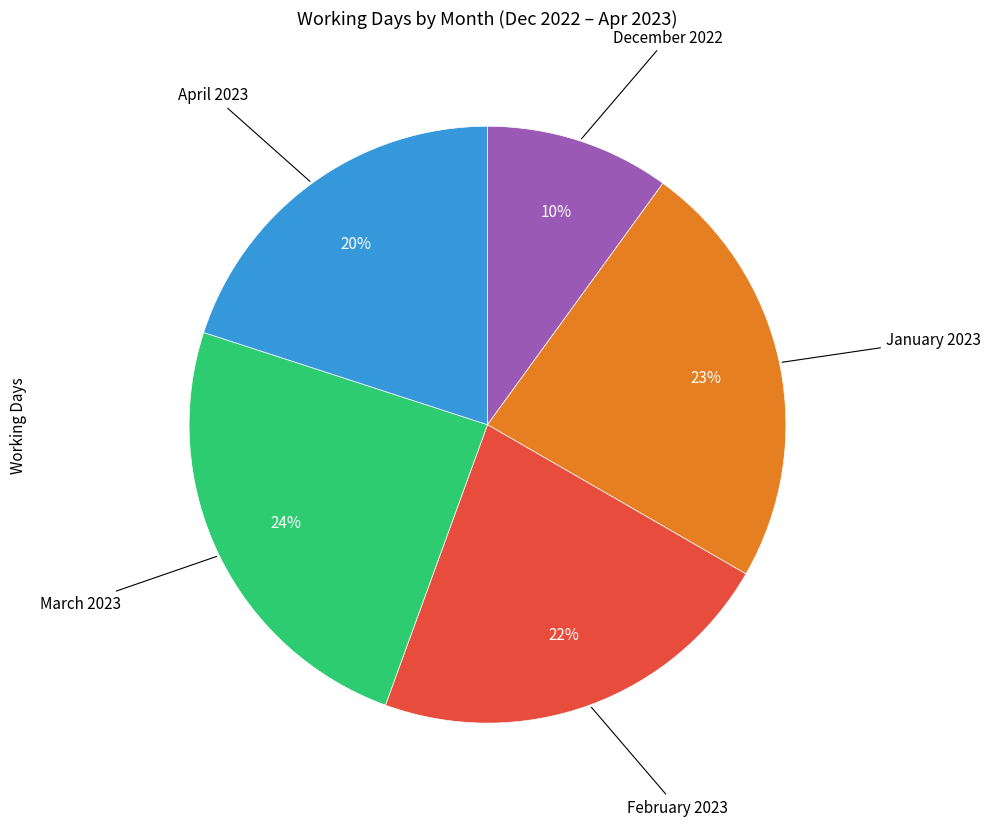

To the nearest percent, what is the average slice percentage?

20%